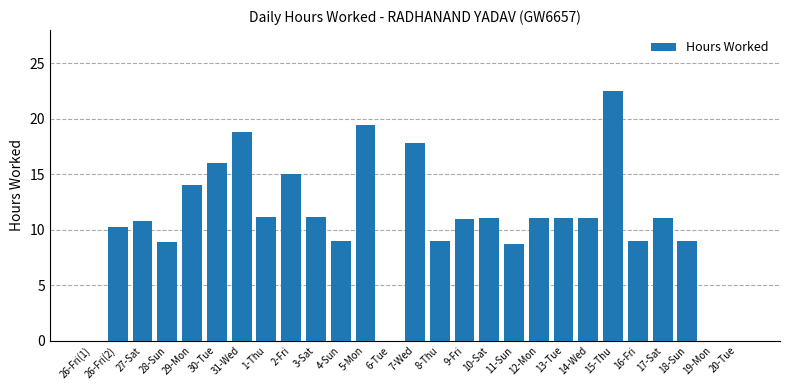

The value at 10-Sat is 7.1. True or false?

False